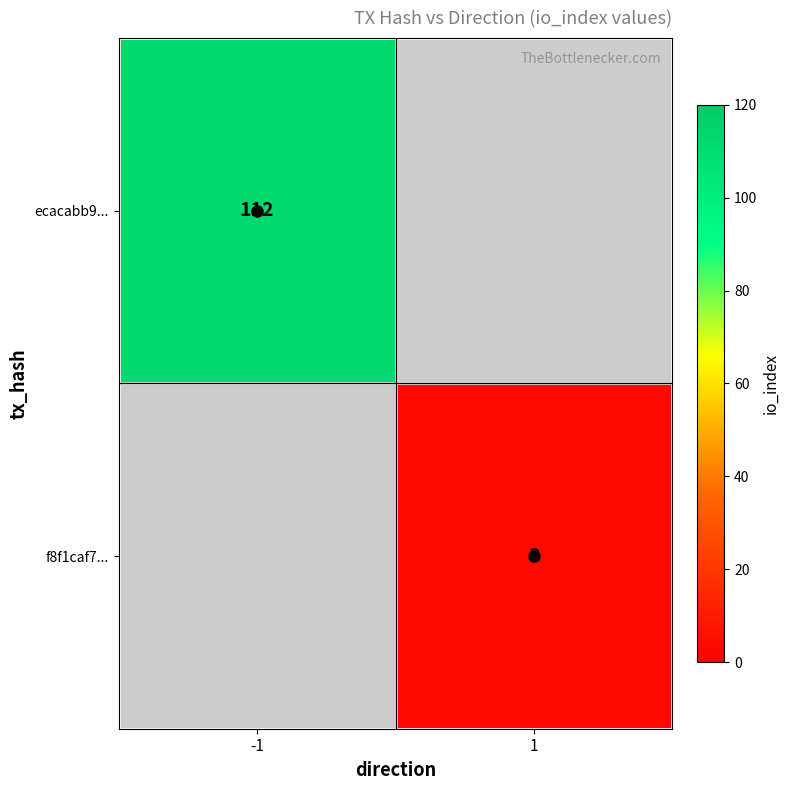

Is it true that f8f1caf7... equals 5 at 1?

False